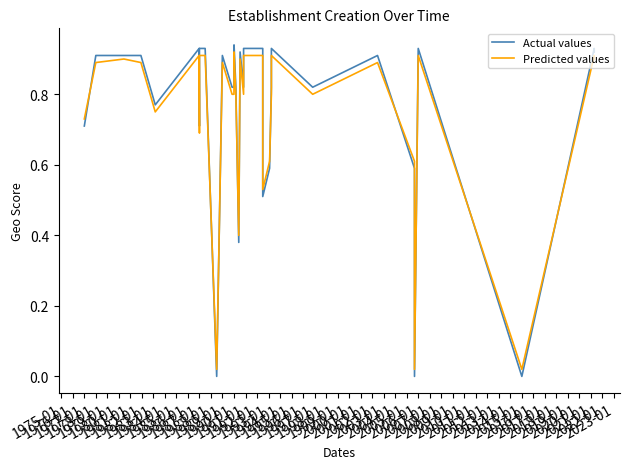

True or false: Actual values and Predicted values intersect in this chart.

True